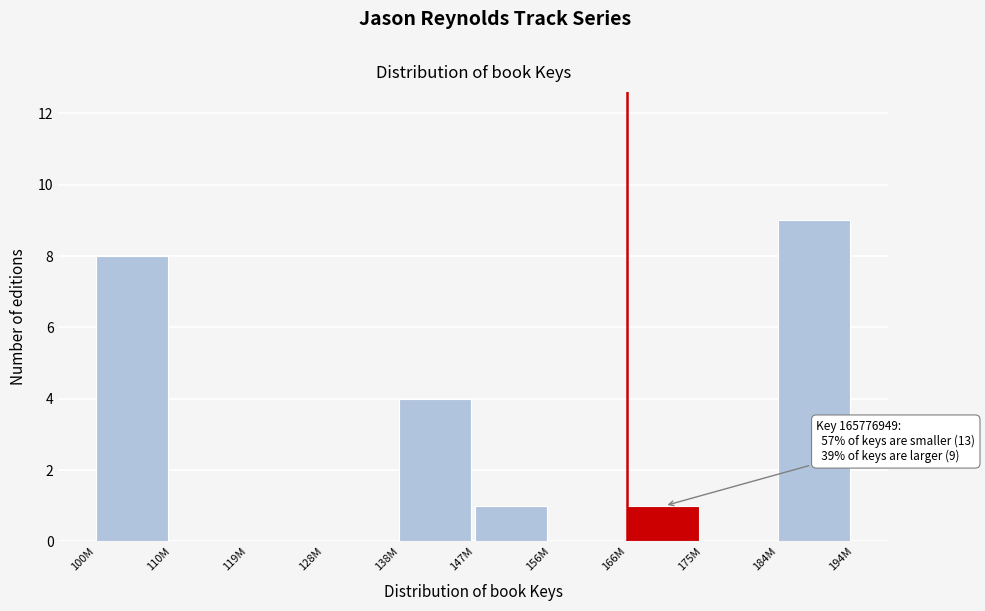

Reading left to right, extract all data points from this chart.

100M=8	110M=0	119M=0	128M=0	138M=4	147M=1	156M=0	166M=1	175M=0	184M=9